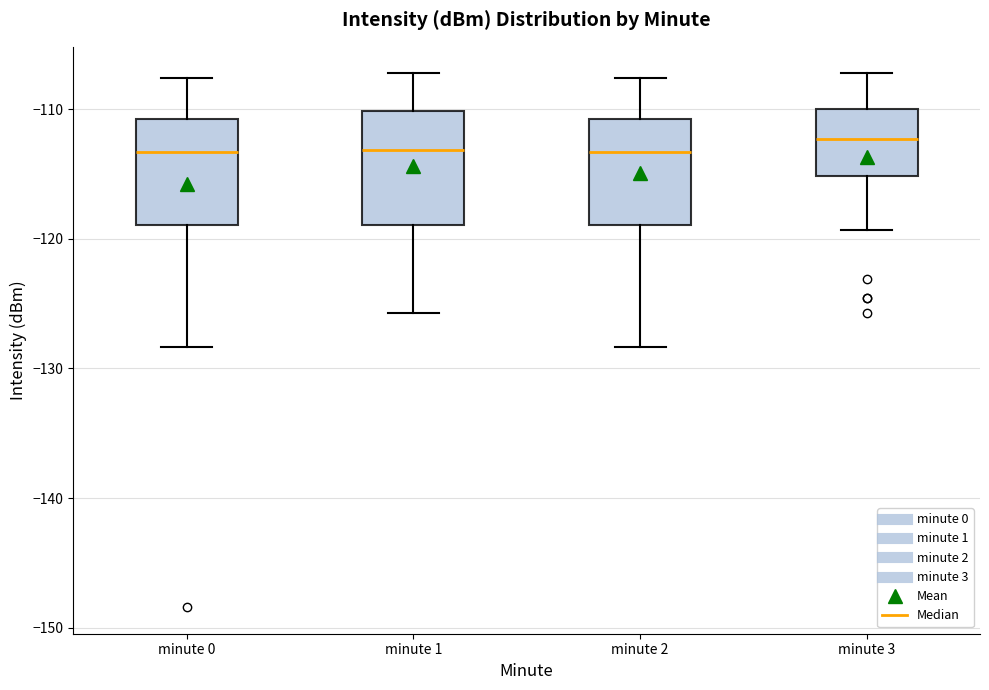

Reading left to right, read every box against the y-axis: the position of its median line, the range the box covers, and the ends of its whiskers. The values are not printed on the chart, so give them approximately, as read against the axis.

minute 0: median -113, box -119 to -111, whiskers -128 to -108
minute 1: median -113, box -119 to -110, whiskers -126 to -107
minute 2: median -113, box -119 to -111, whiskers -128 to -108
minute 3: median -112, box -115 to -110, whiskers -119 to -107